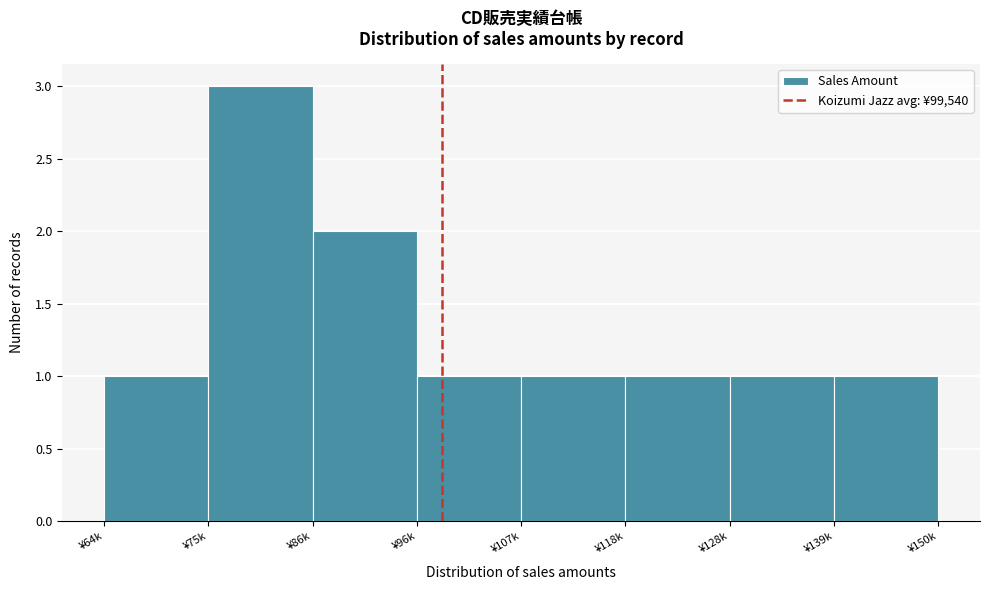

Reading right to left, list all the values displayed in this chart.

¥139k=1	¥128k=1	¥118k=1	¥107k=1	¥96k=1	¥86k=2	¥75k=3	¥64k=1